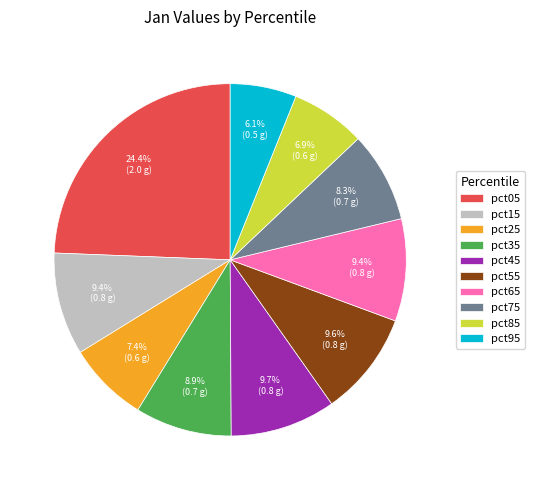

How many slices are in this pie chart?

10